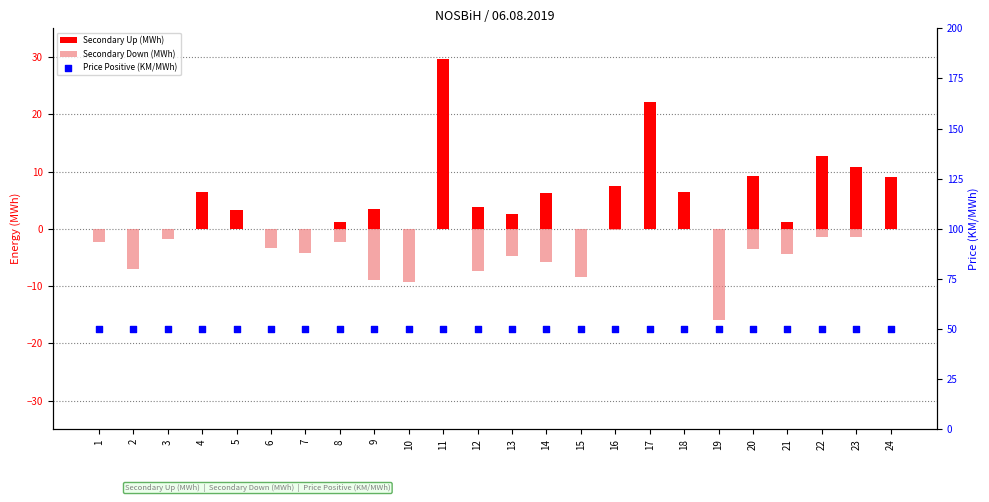

What is the total value across all series at 17?

72.2